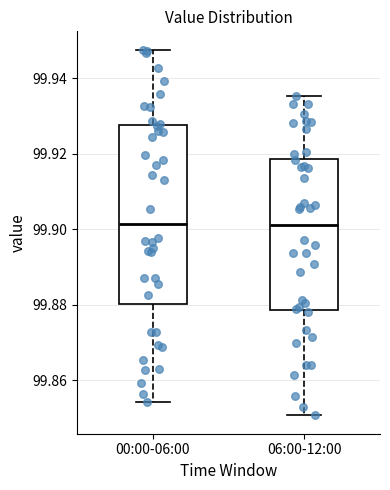

Reading left to right, transcribe this box plot: for each box, give where its median line is, the range the box spans, and where its two whiskers end, as read against the y-axis. The values are not printed on the chart, so give them approximately, as read against the axis.

00:00-06:00: median 99.902, box 99.880 to 99.928, whiskers 99.854 to 99.948
06:00-12:00: median 99.902, box 99.878 to 99.918, whiskers 99.850 to 99.936